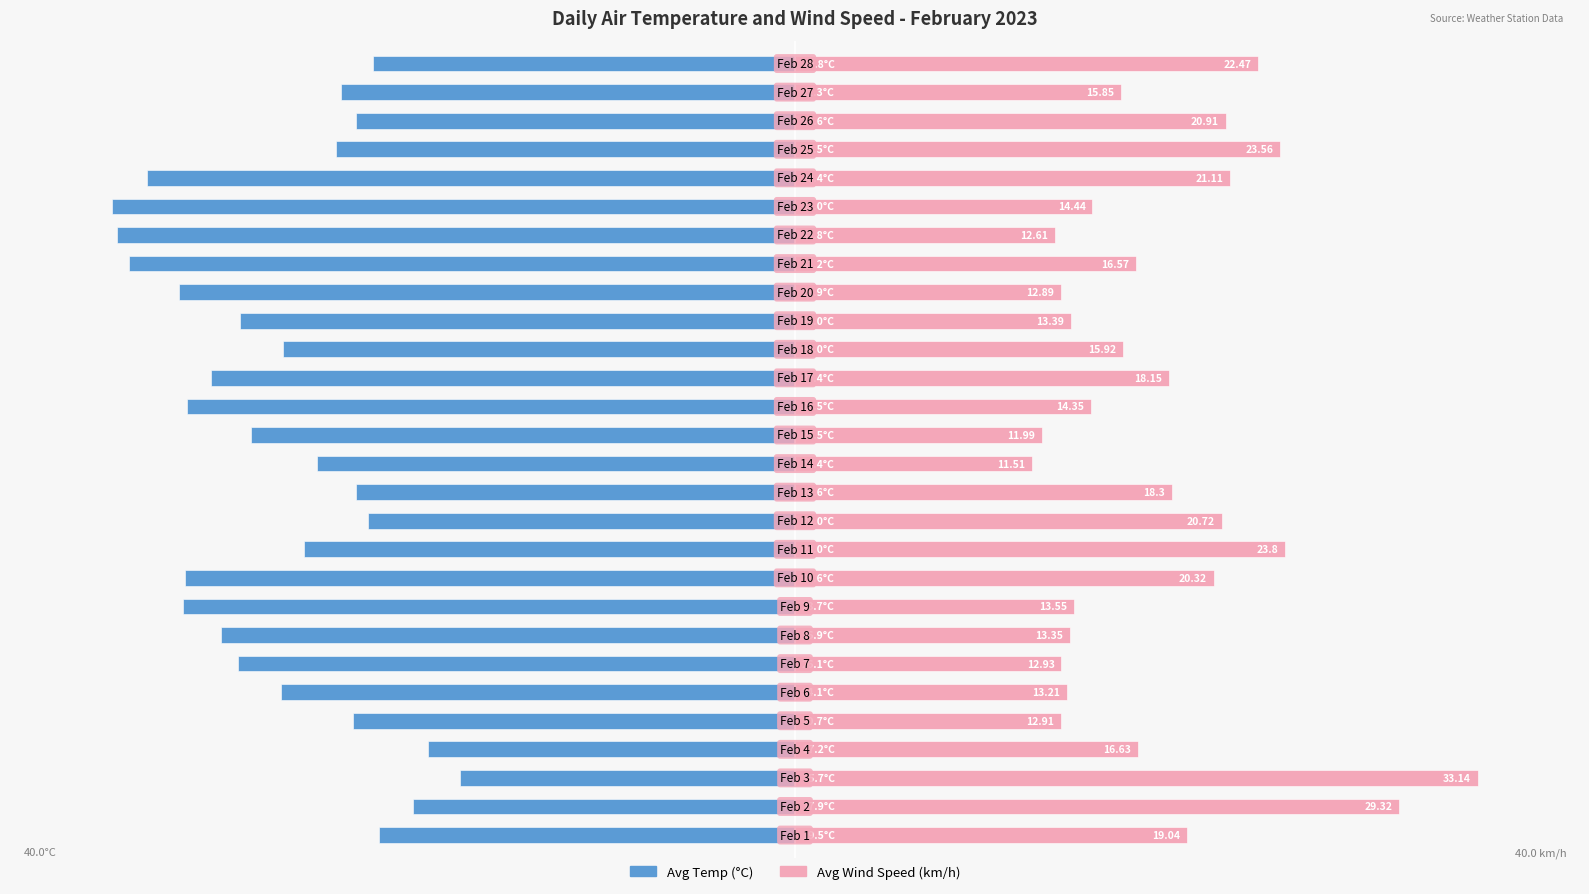

How many series are shown in this chart?

2